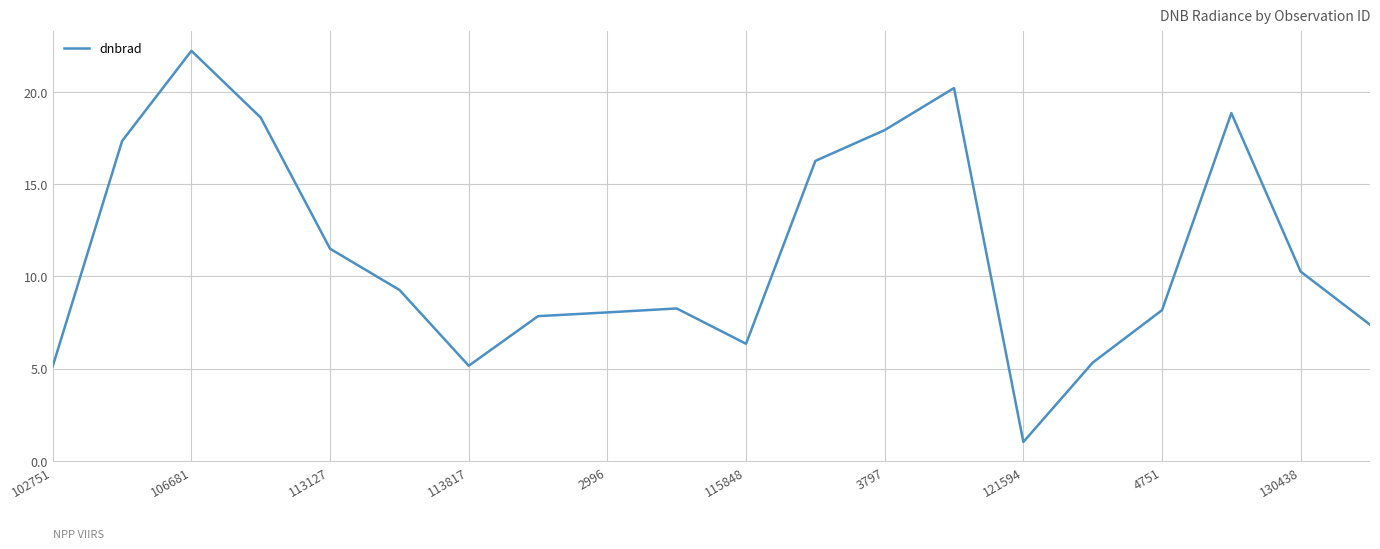

What is the greatest value displayed?

22.2